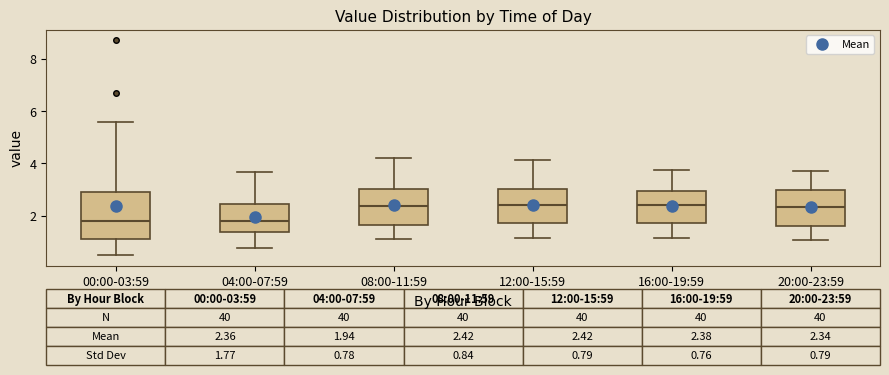

Comparing the boxes themselves (not the whiskers), which one is the tallest?

00:00-03:59